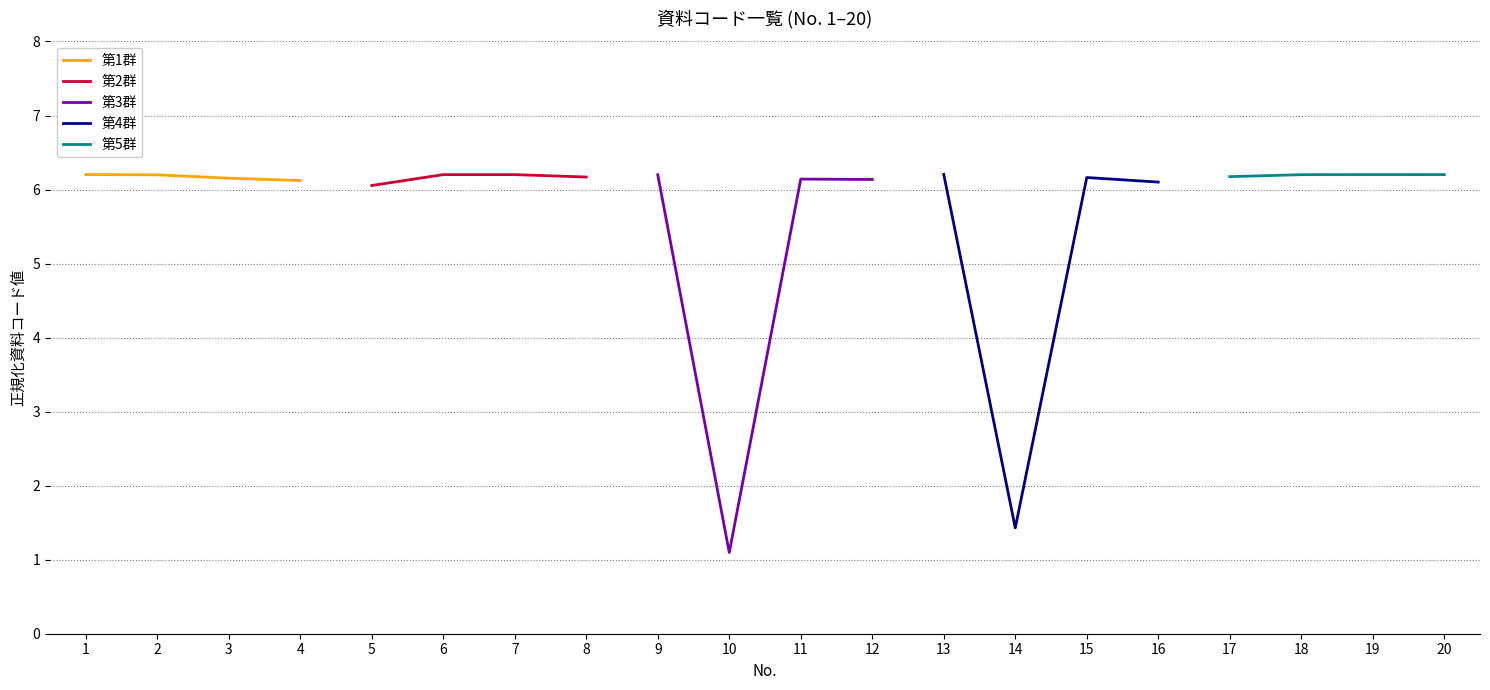

What is the difference between the maximum and minimum values in the 第3群 series?

5.1